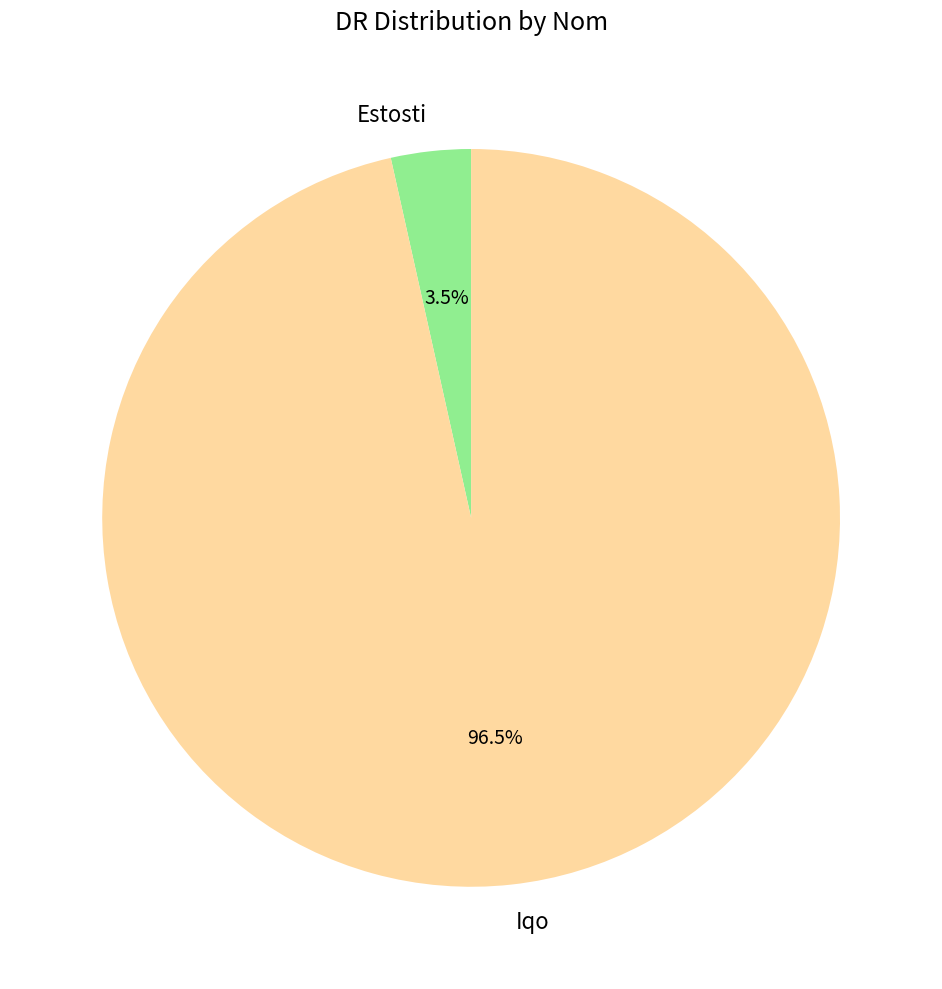

Do Estosti and Iqo together represent more than half of the pie?

Yes